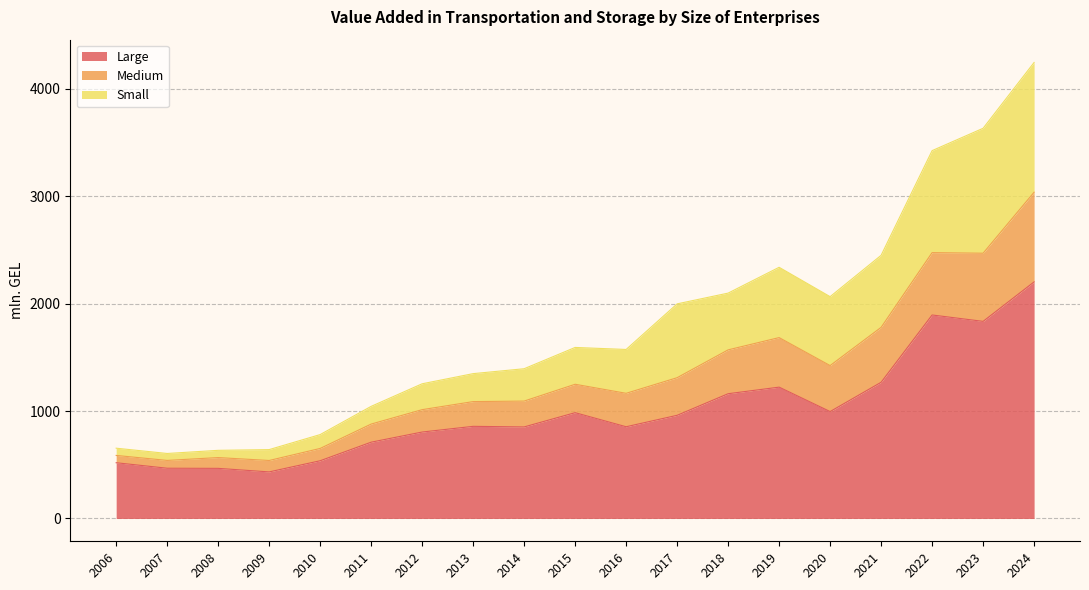

Is it true that Large equals 550.5 at 2014?

False